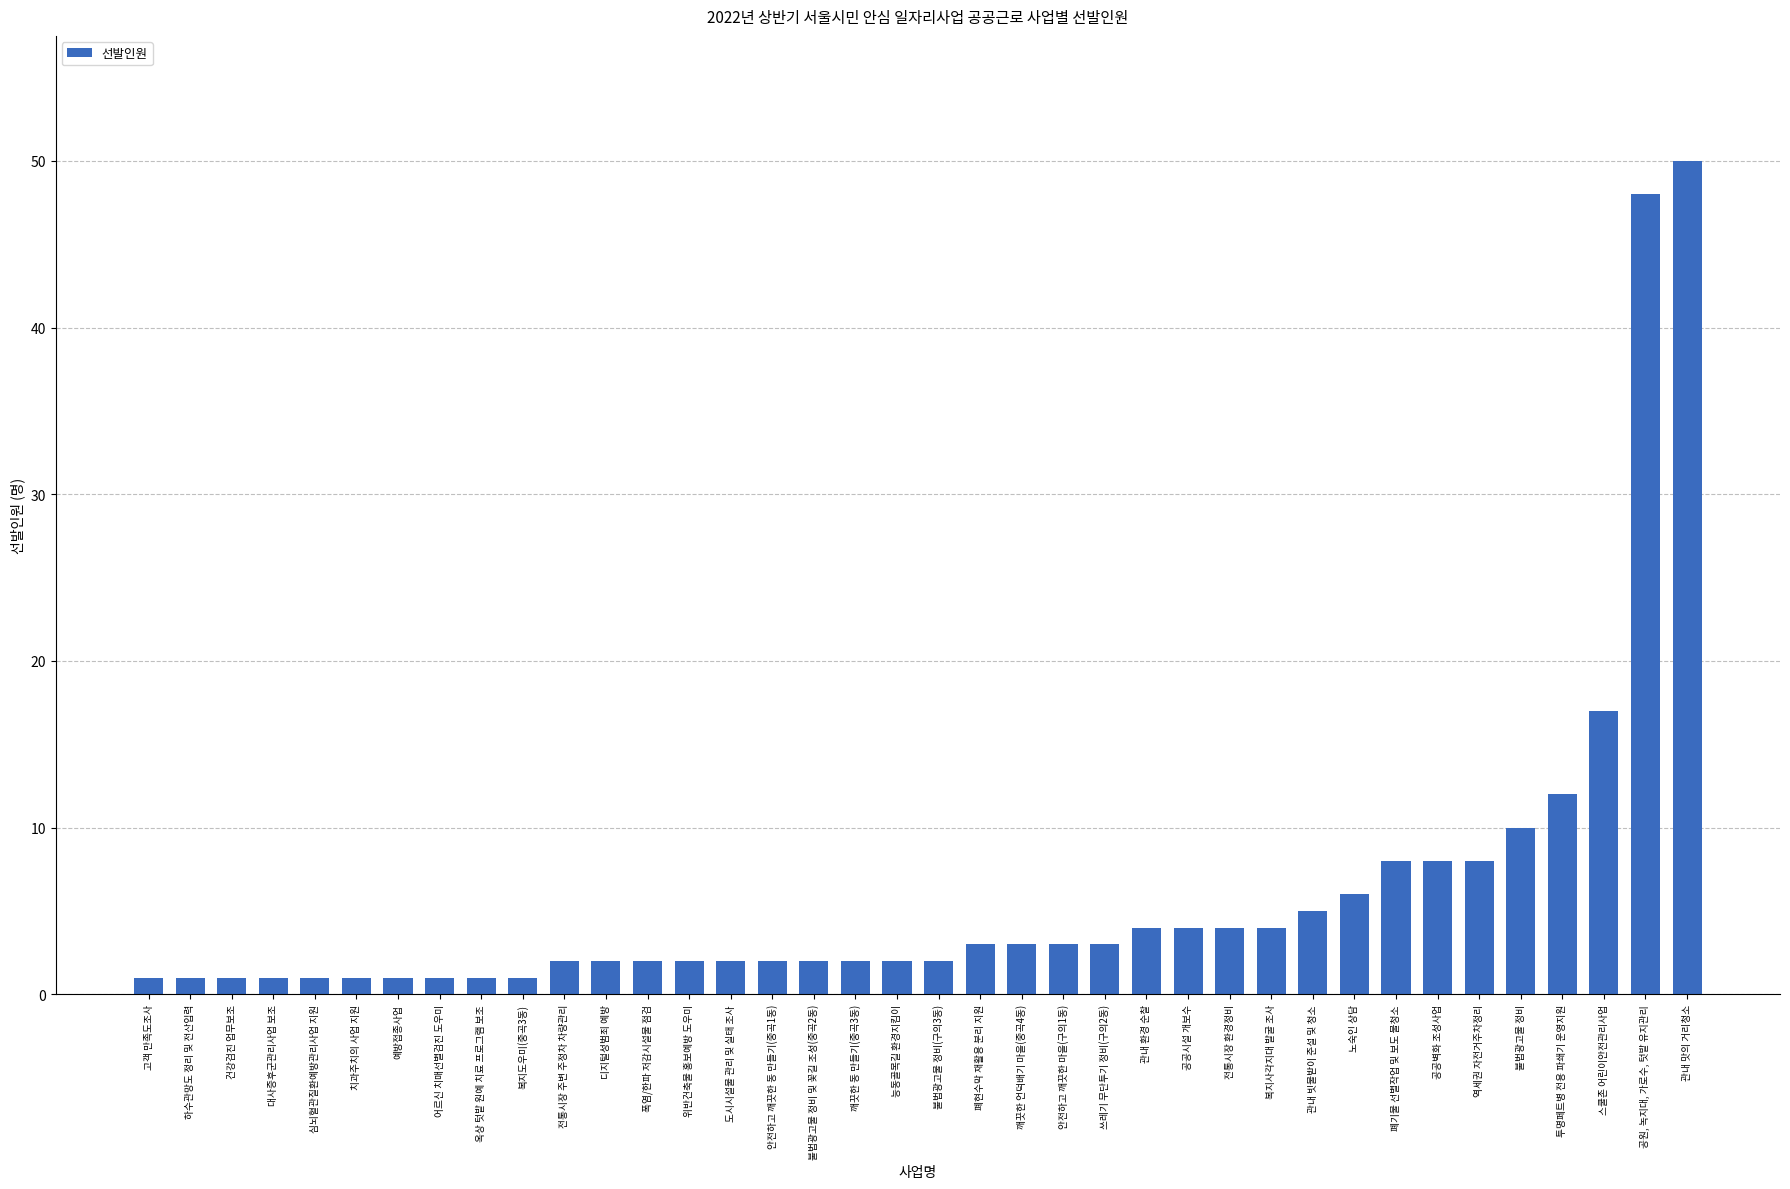

Reading right to left, what are all the values shown in this chart?

50	48	17	12	10	8	8	8	6	5	4	4	4	4	3	3	3	3	2	2	2	2	2	2	2	2	2	2	1	1	1	1	1	1	1	1	1	1